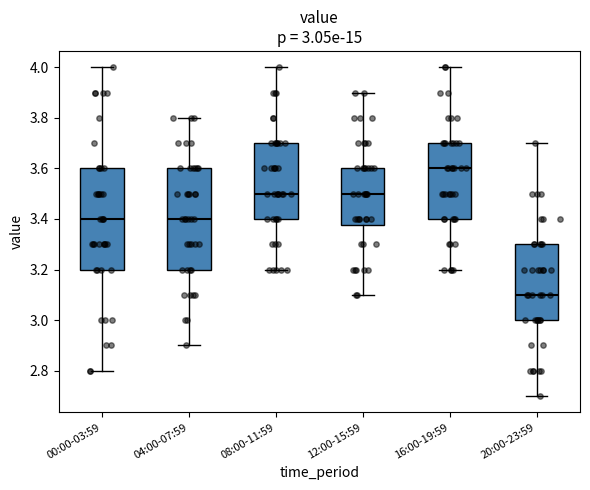

Which box has the highest median line?

16:00-19:59